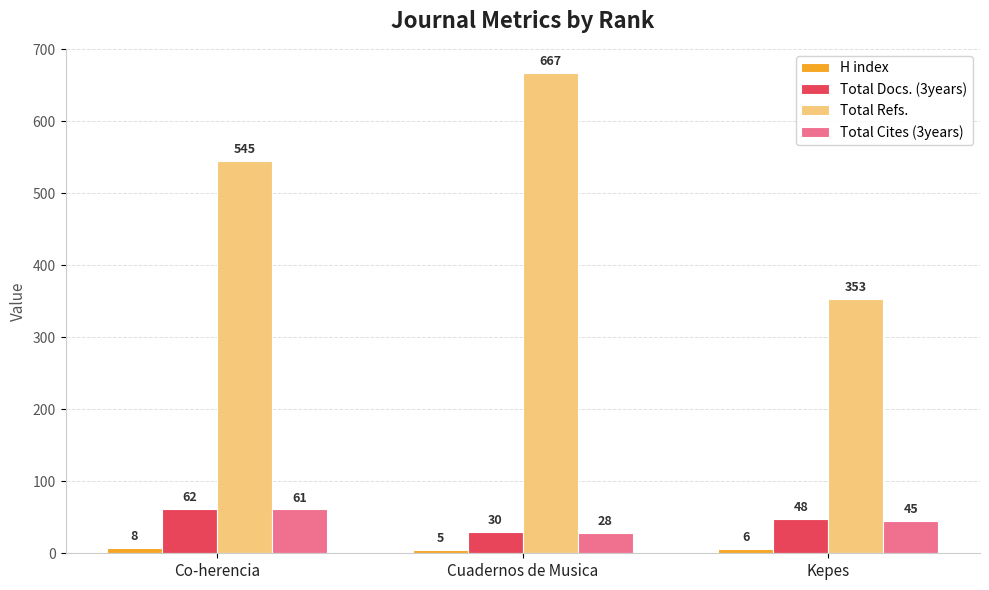

At Cuadernos de Musica, list the series in order from largest to smallest.

Total Refs., Total Docs. (3years), Total Cites (3years), H index